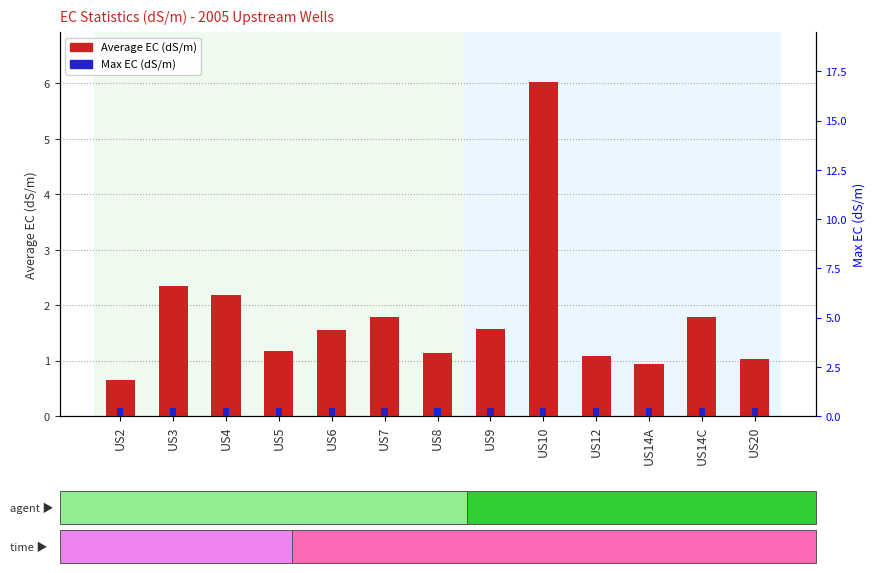

At which label does Max EC (dS/m) reach its minimum?

US2